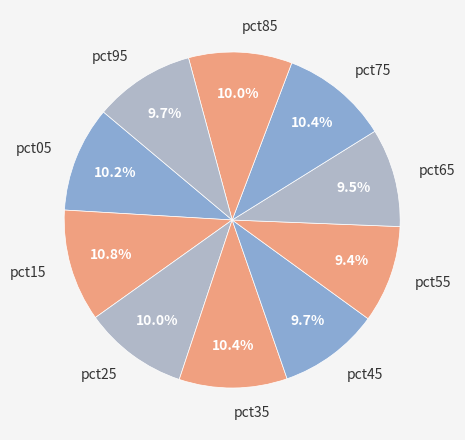

How much of the chart is everything except pct65?

90.5%